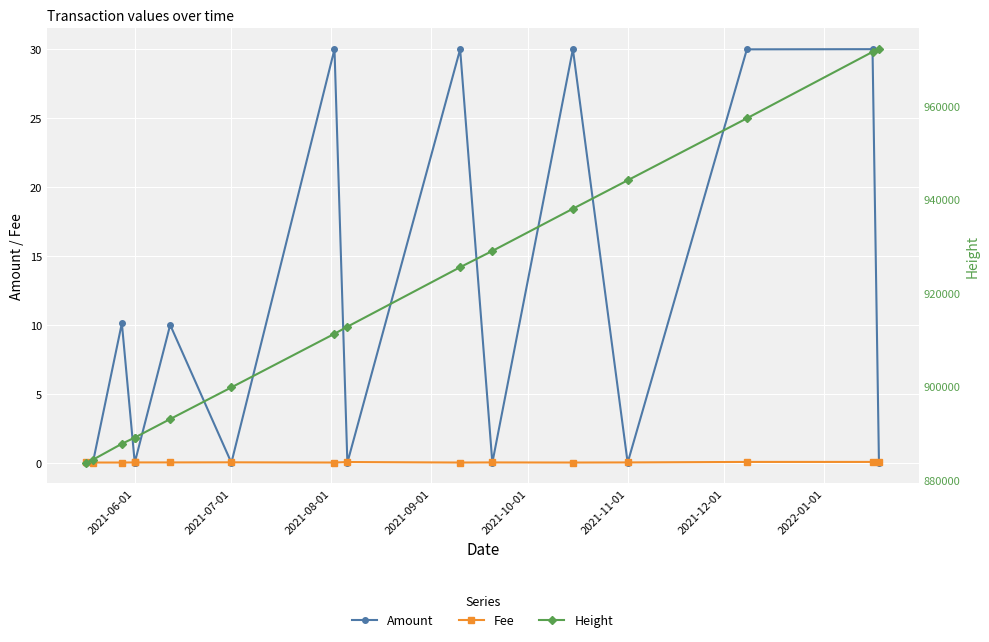

At how many categories does at least one series exceed 370993?

16